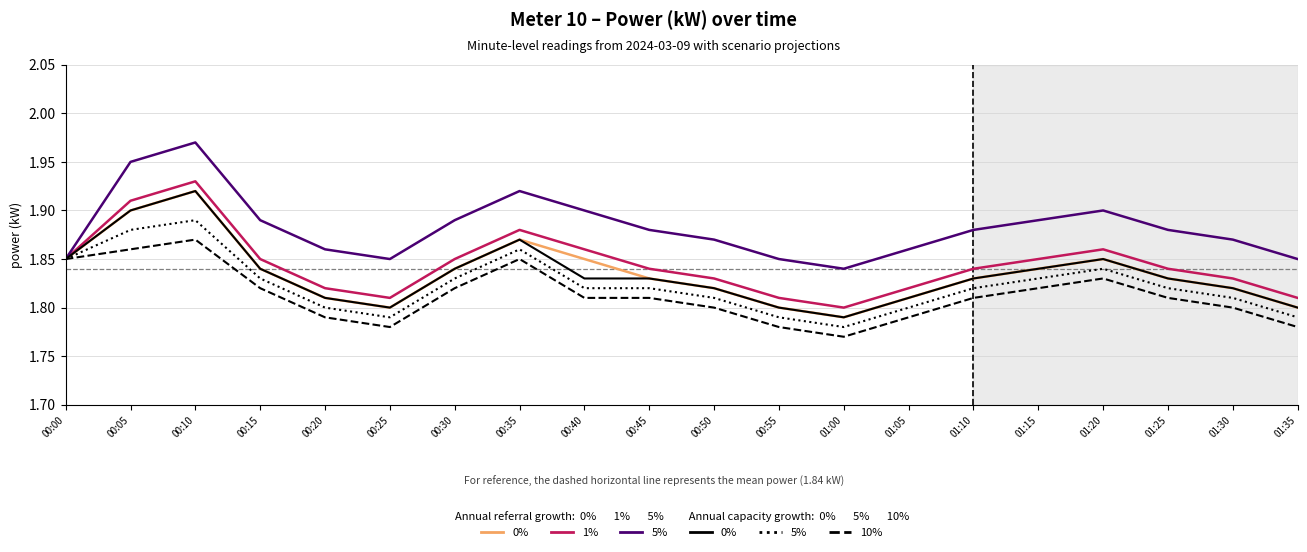

Which category has the lowest value across all series?

01:00